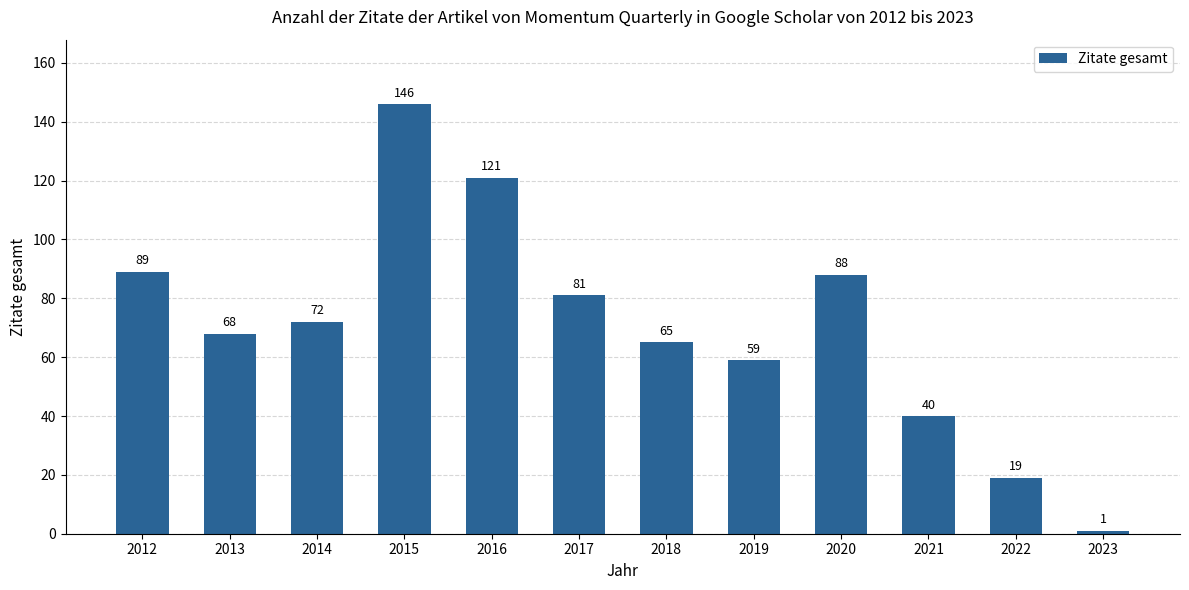

What is the value of the 10th bar from the left?

40